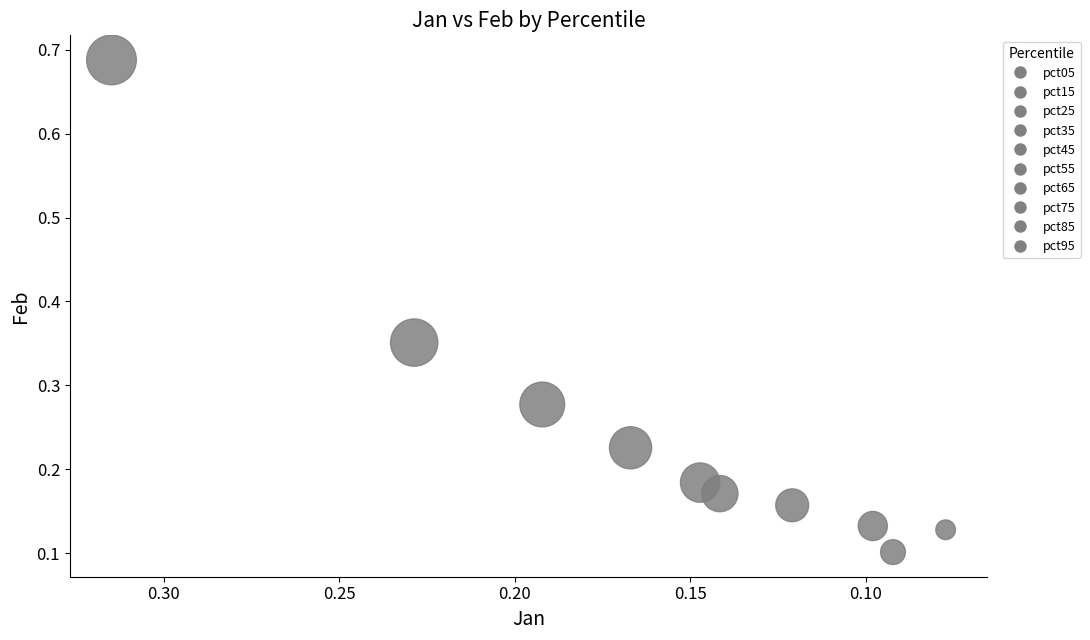

What is the range of Y values (max minus min)?

0.6